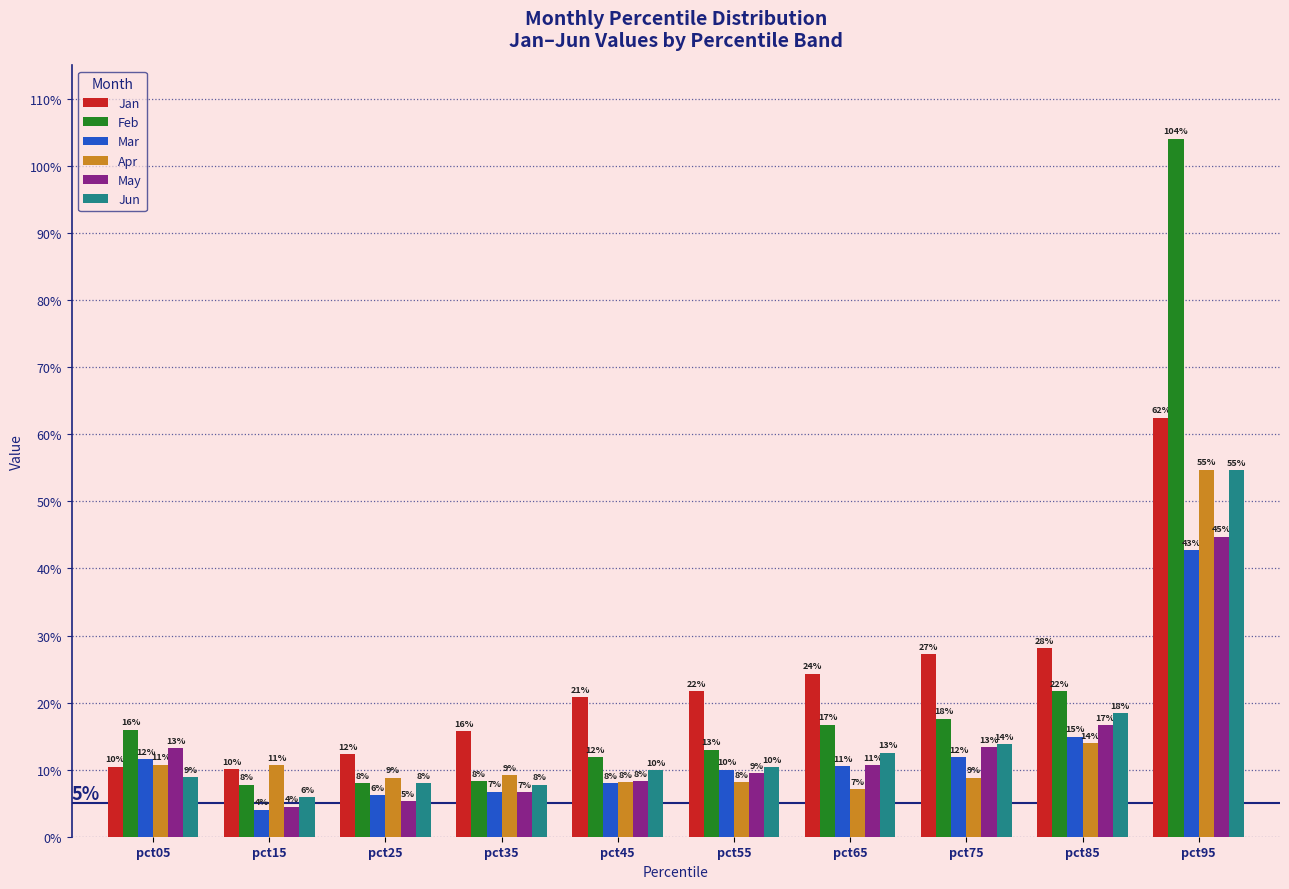

At pct25, list the series in order from smallest to largest.

May, Mar, Feb, Jun, Apr, Jan